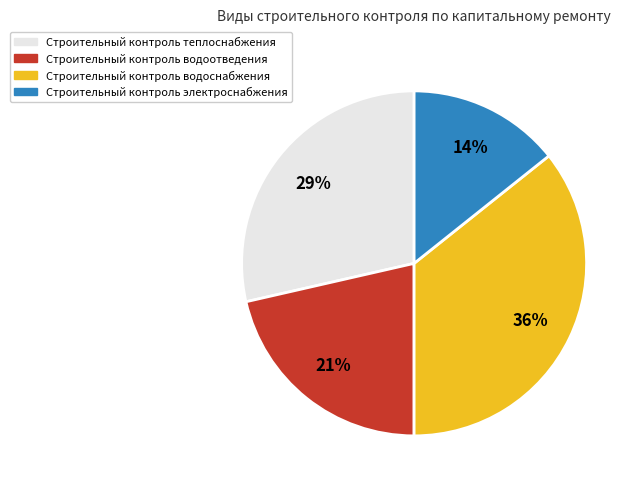

How many slices are in this pie chart?

4